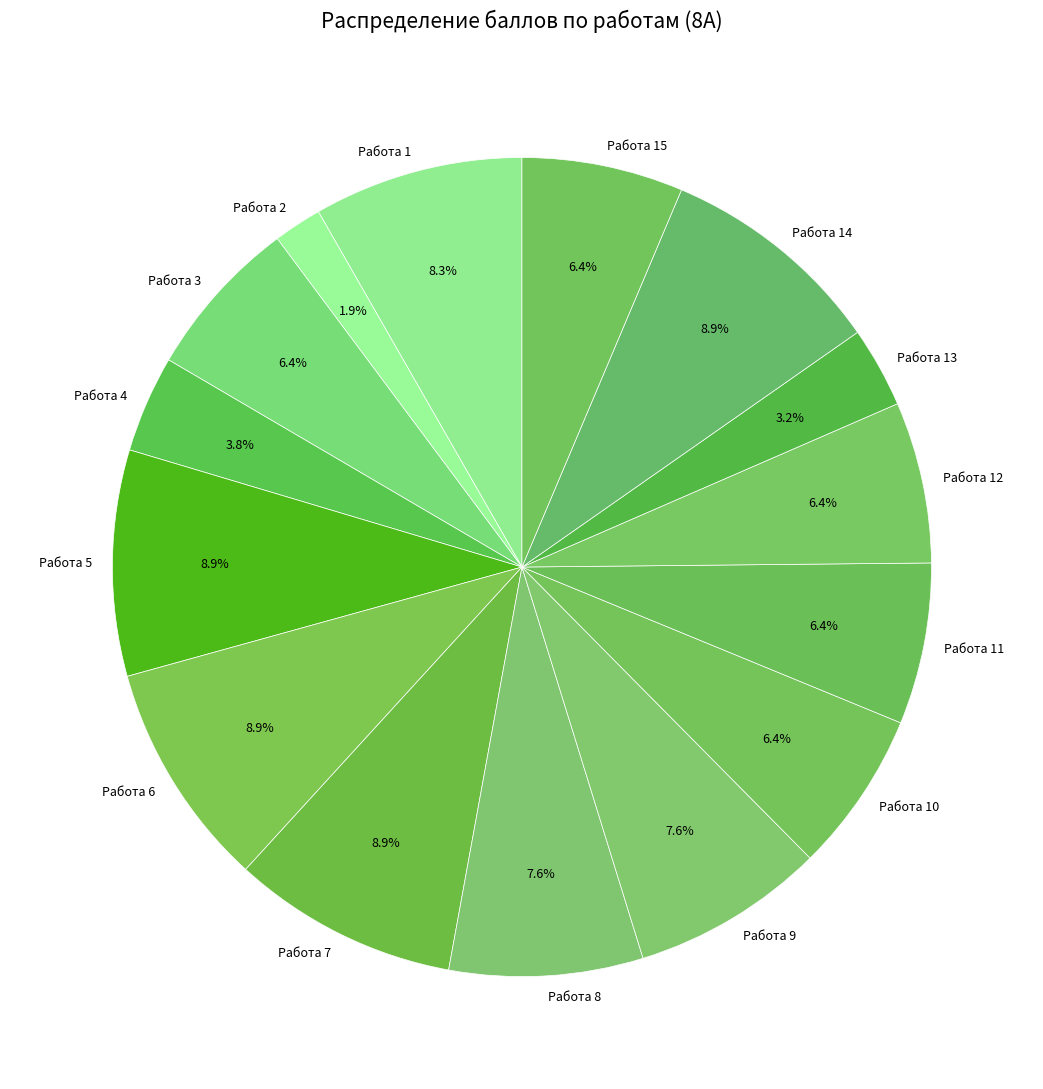

Which category has the smallest portion of the pie?

Работа 2